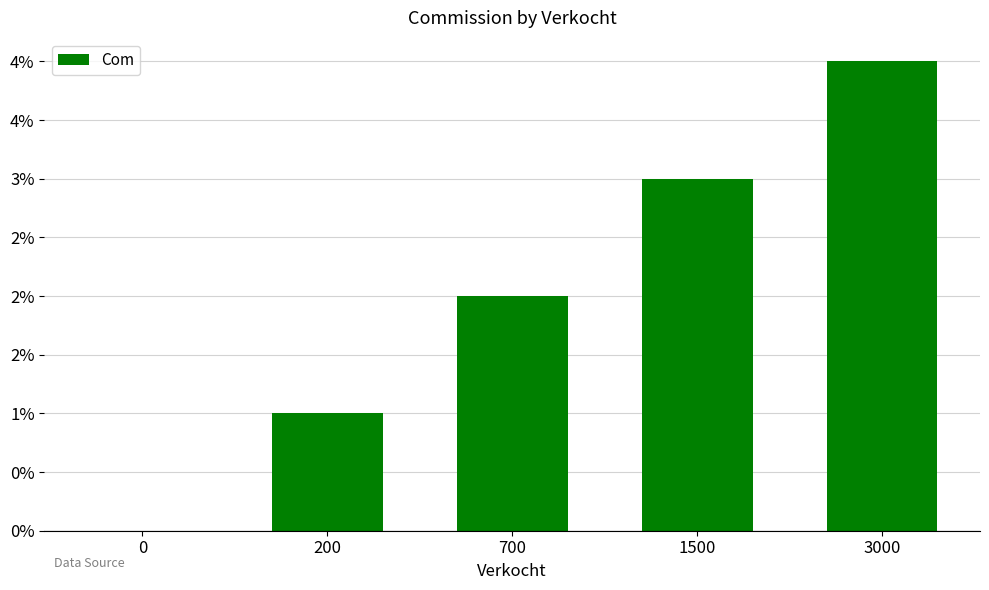

True or false: the data shows 0.0 at 0.

True